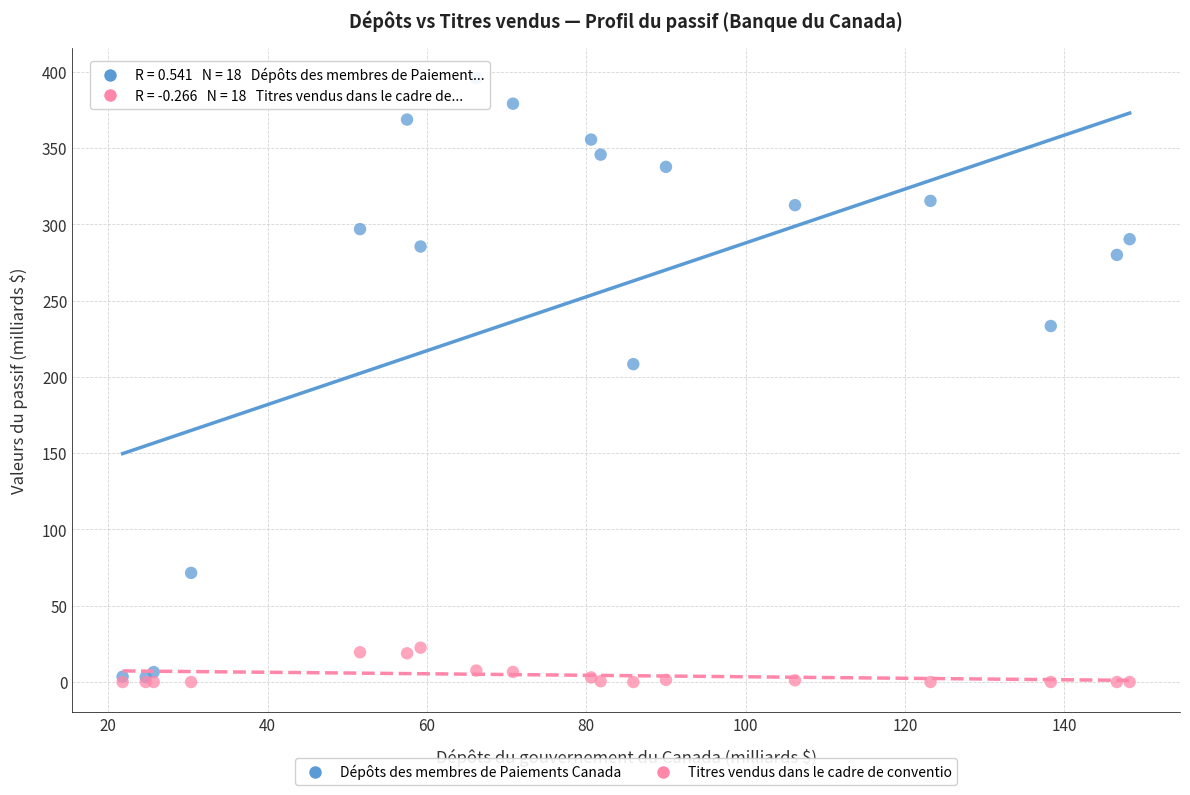

Across all series, what Y value is closest to 197?

208.3